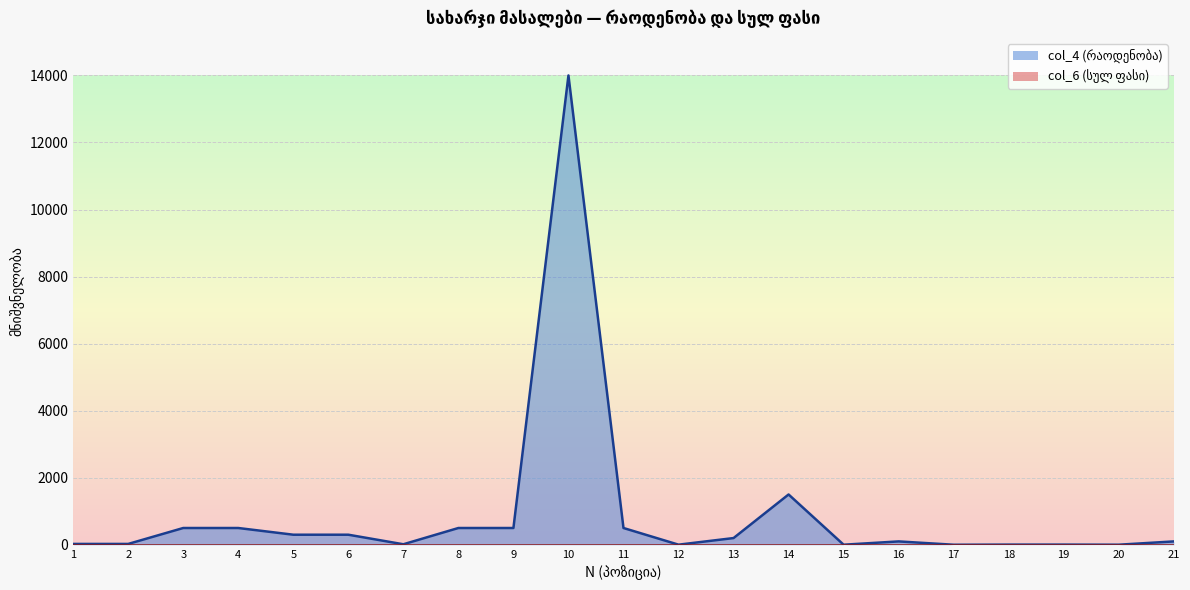

Reading left to right, extract all data points from this chart.

1=25	2=25	3=500	4=500	5=300	6=300	7=15	8=500	9=500	10=14000	11=500	12=3	13=200	14=1500	15=2	16=100	17=1	18=5	19=5	20=2	21=100